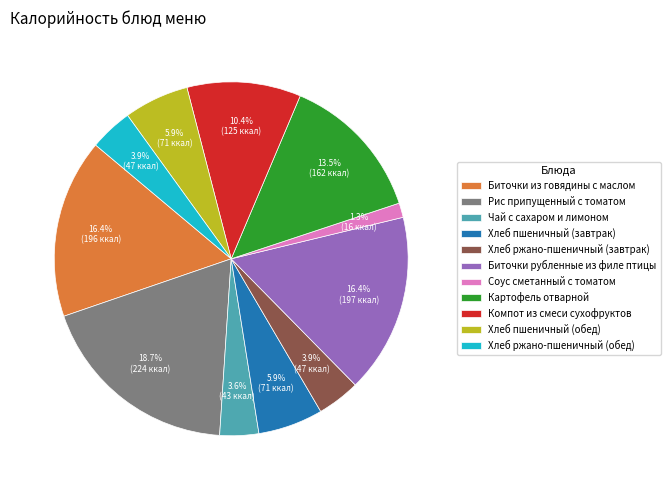

What percentage do Хлеб ржано-пшеничный (завтрак) and Рис припущенный с томатом together represent?

22.6%